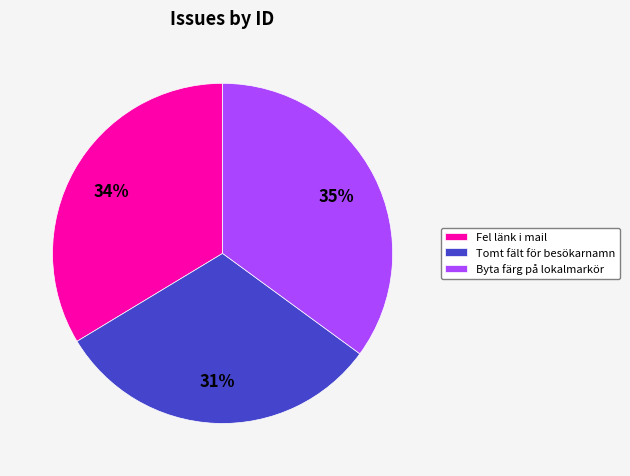

Approximately how many times larger is the value at Fel länk i mail compared to Byta färg på lokalmarkör?

1.0